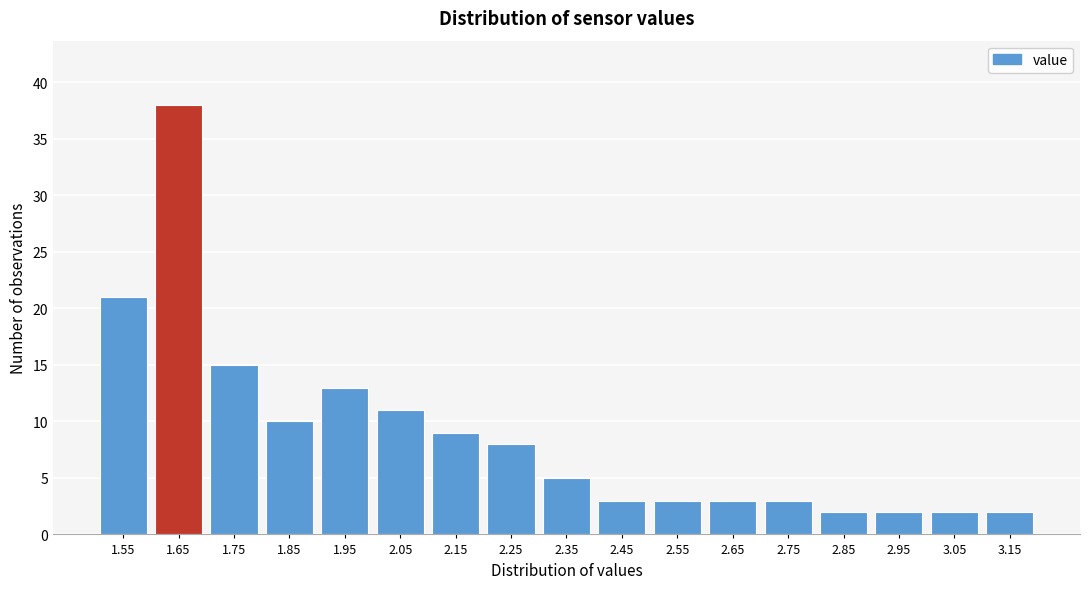

Reading right to left, extract all data points from this chart.

2	2	2	2	3	3	3	3	5	8	9	11	13	10	15	38	21